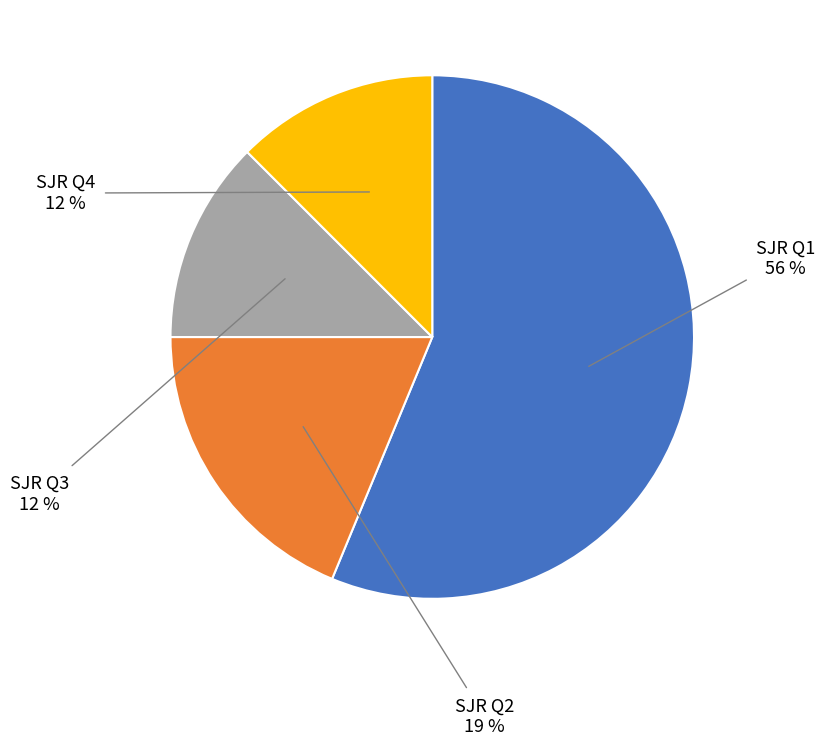

To the nearest percent, what is the average slice percentage?

25%